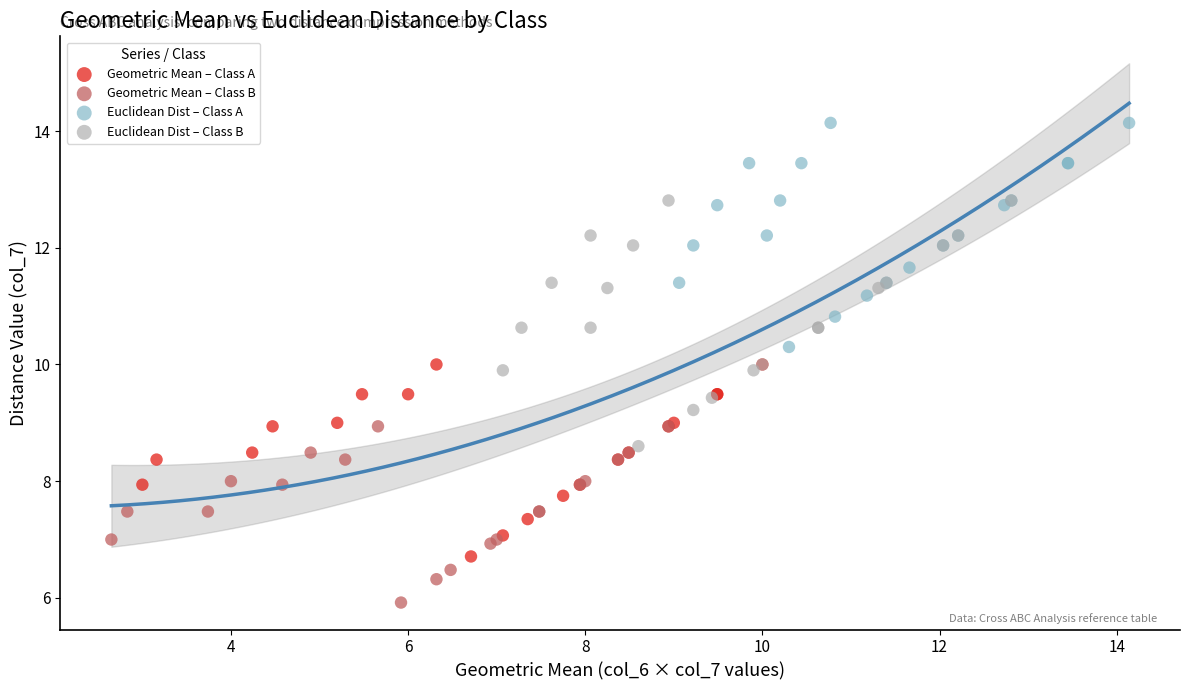

Which series reaches the minimum Y coordinate?

Geometric Mean – Class B